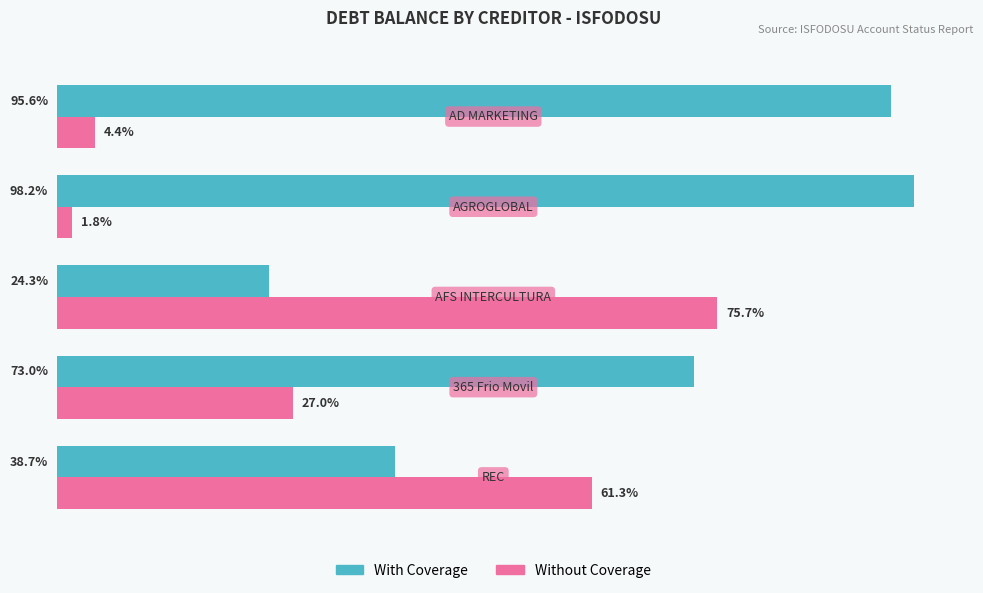

Rank the series by their average value, from lowest to highest.

Without Coverage, With Coverage